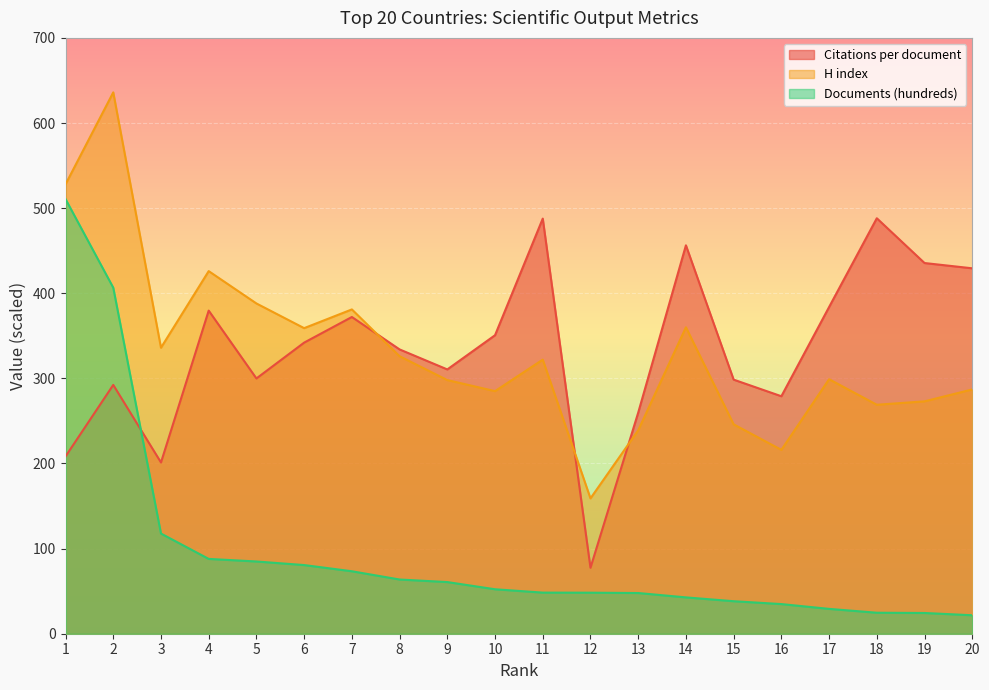

At which label does H index reach its minimum?

12